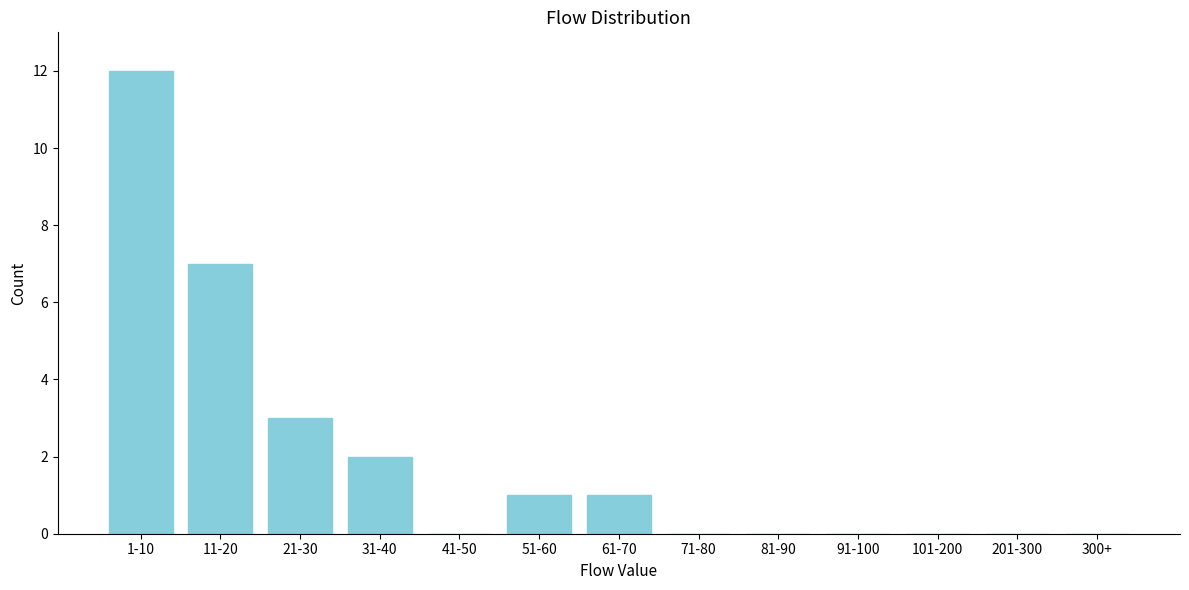

Reading left to right, list all the values displayed in this chart.

1-10=12	11-20=7	21-30=3	31-40=2	41-50=0	51-60=1	61-70=1	71-80=0	81-90=0	91-100=0	101-200=0	201-300=0	300+=0